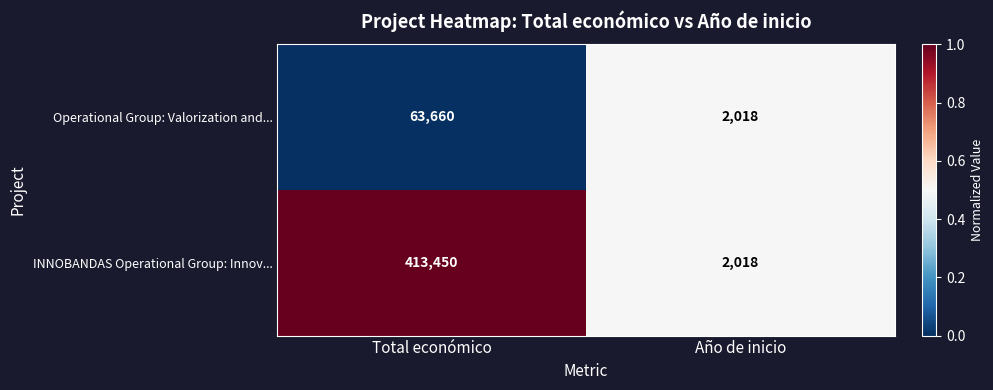

What is the difference between the maximum and minimum values in the INNOBANDAS Operational Group: Innov... series?

411432